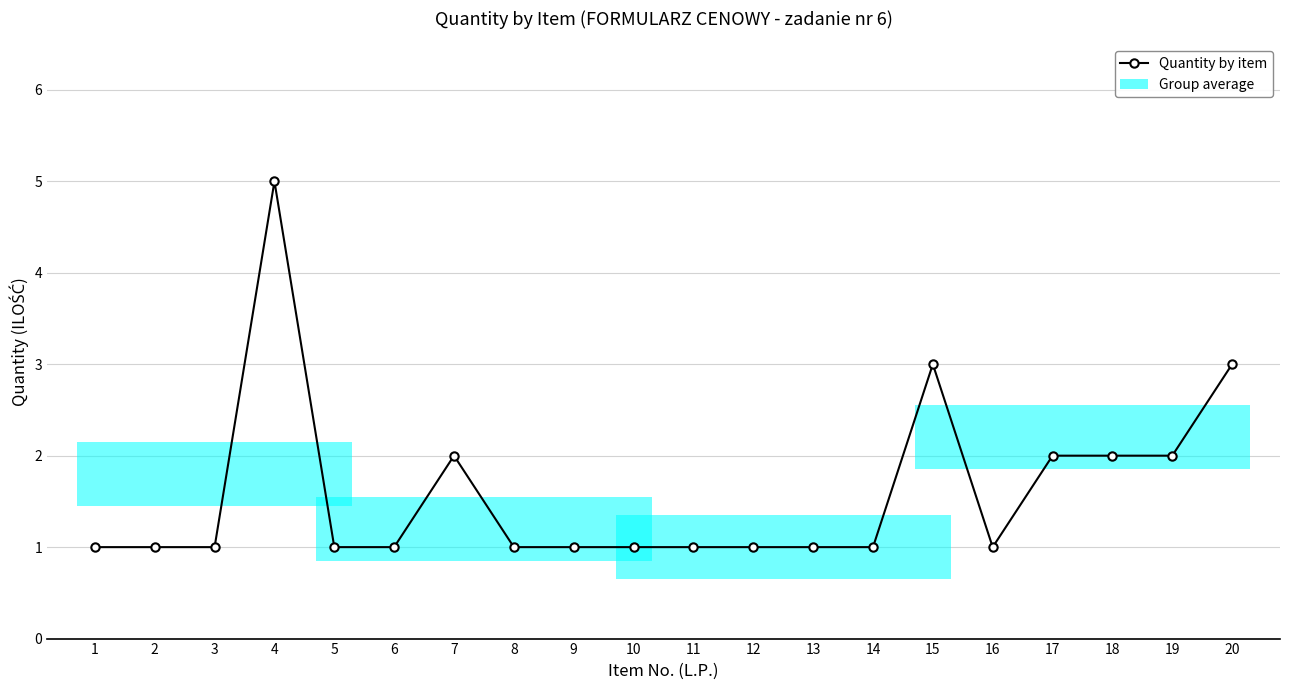

What is the change in value from 4 to 16?

-4